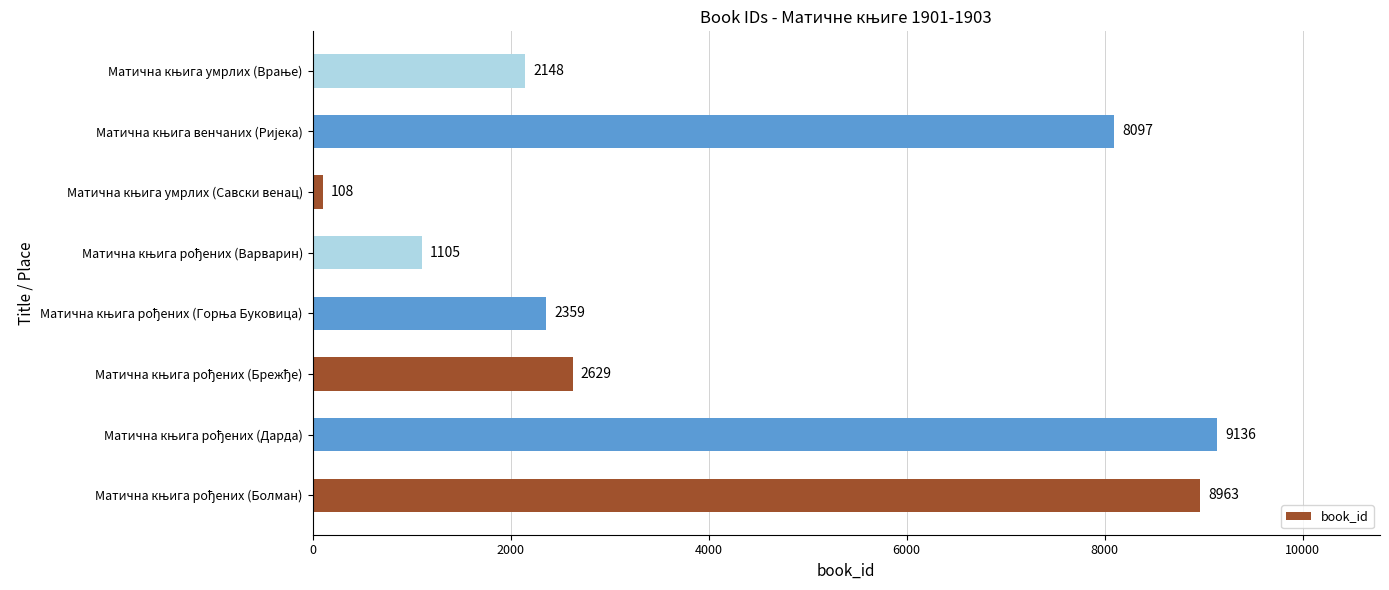

What is the smallest value displayed?

108